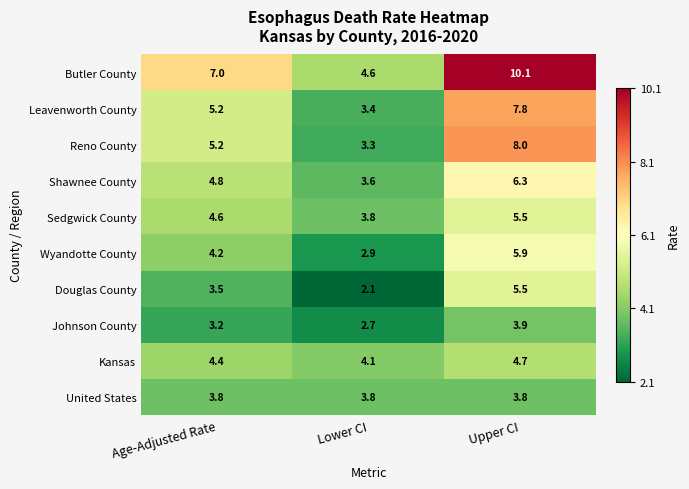

What is the difference between the maximum and minimum values in the Sedgwick County series?

1.7